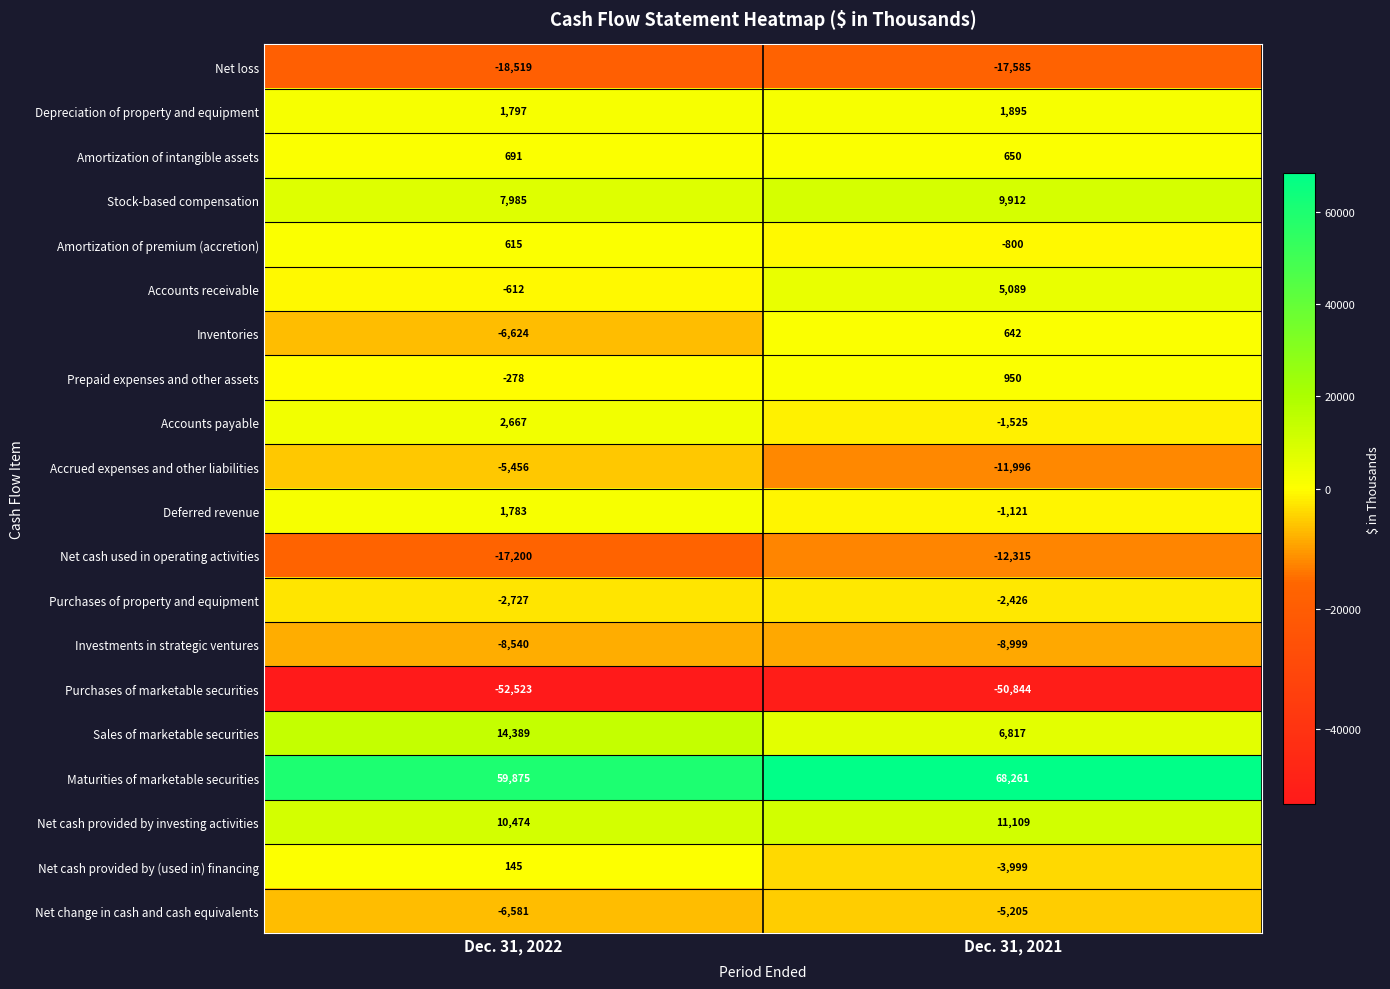

Which series has the largest total across all categories?

Maturities of marketable securities